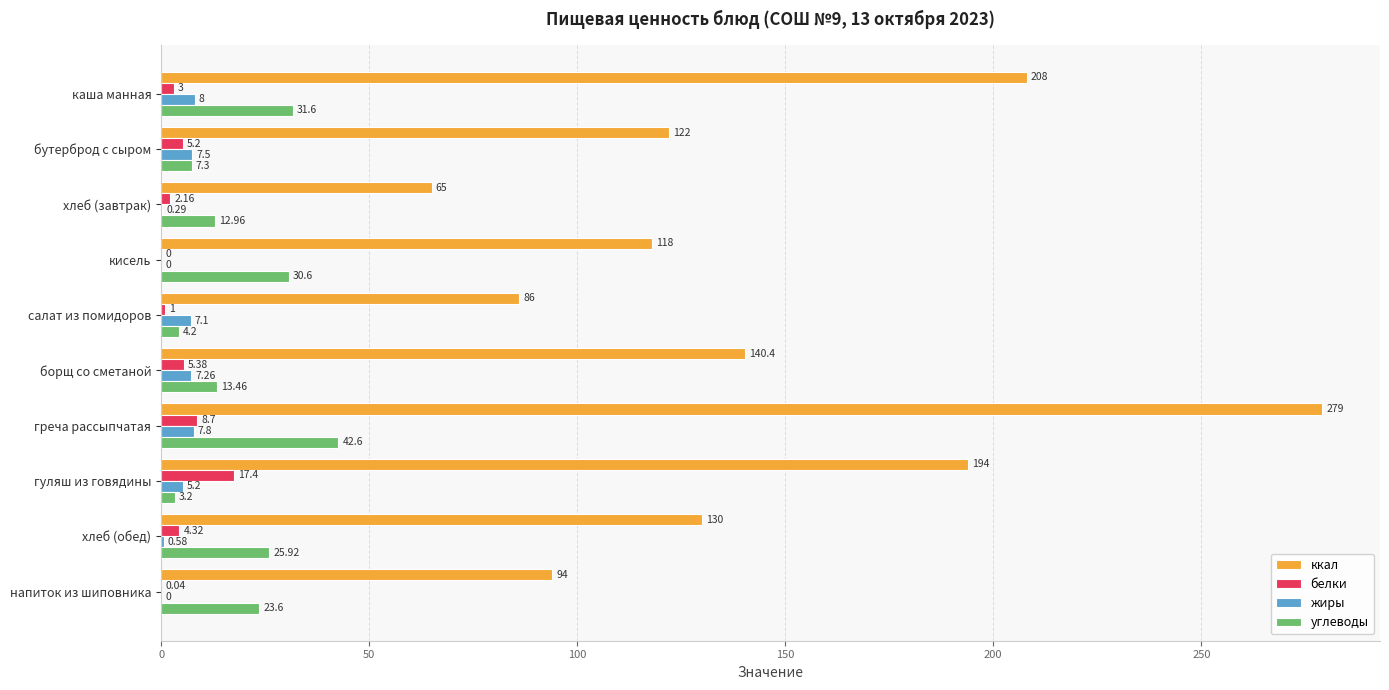

Is the value of белки at кисель greater than the value of ккал at напиток из шиповника?

No